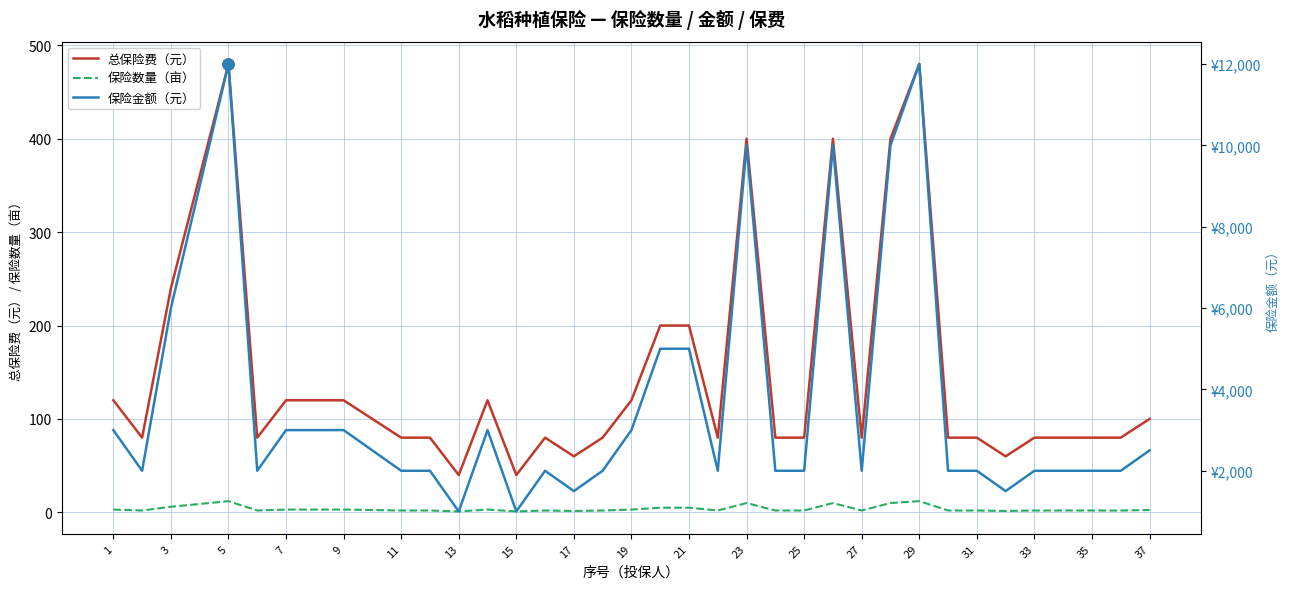

True or false: 保险数量（亩） and 总保险费（元） intersect in this chart.

False